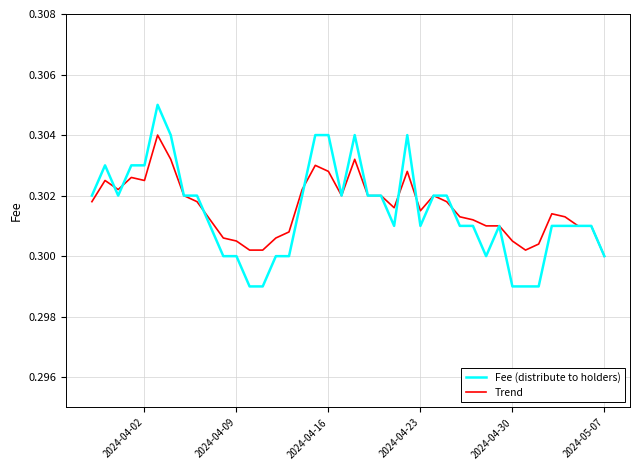

Which series has the widest spread of values?

Fee (distribute to holders)